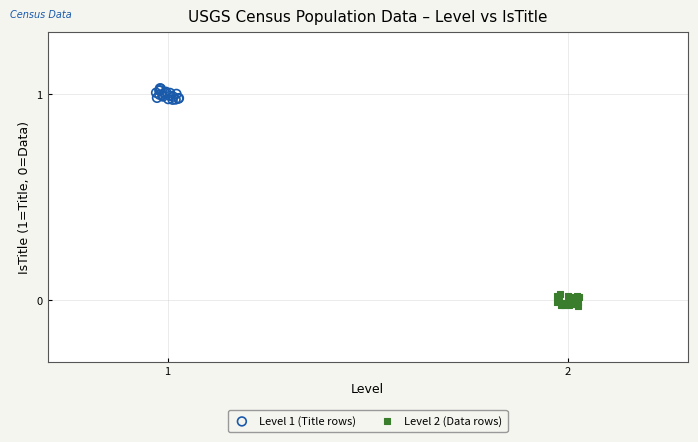

Which series reaches the minimum Y coordinate?

Level 2 (Data rows)